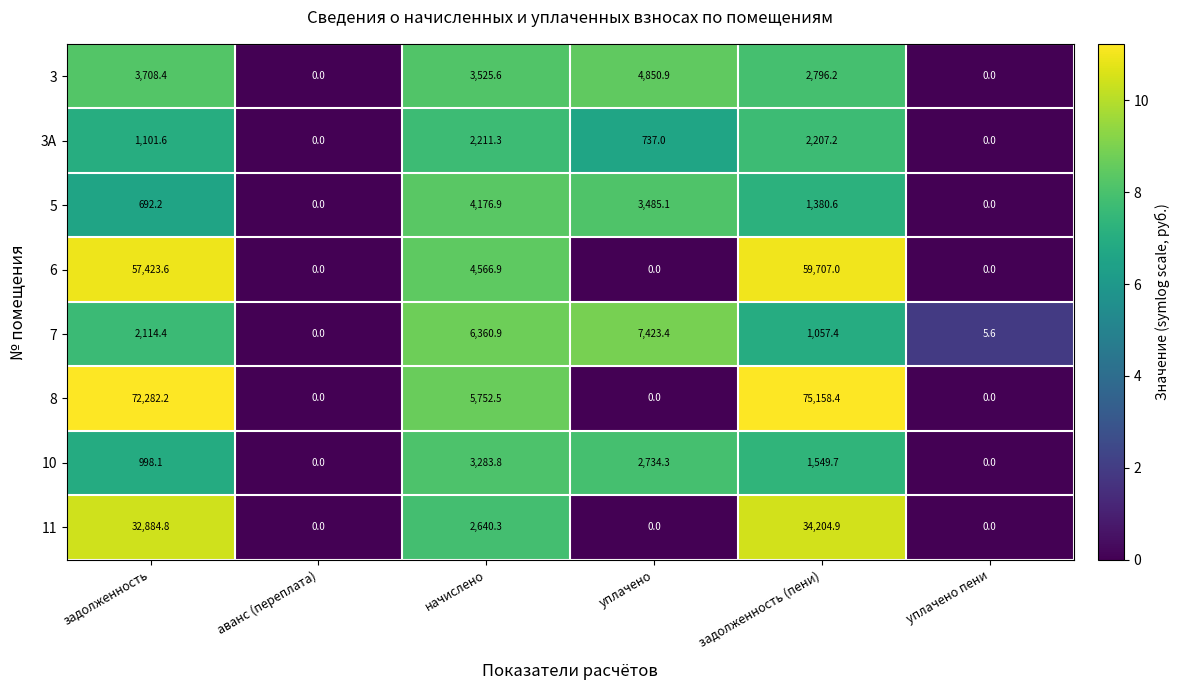

How many data points in 11 are less than 2640?

3